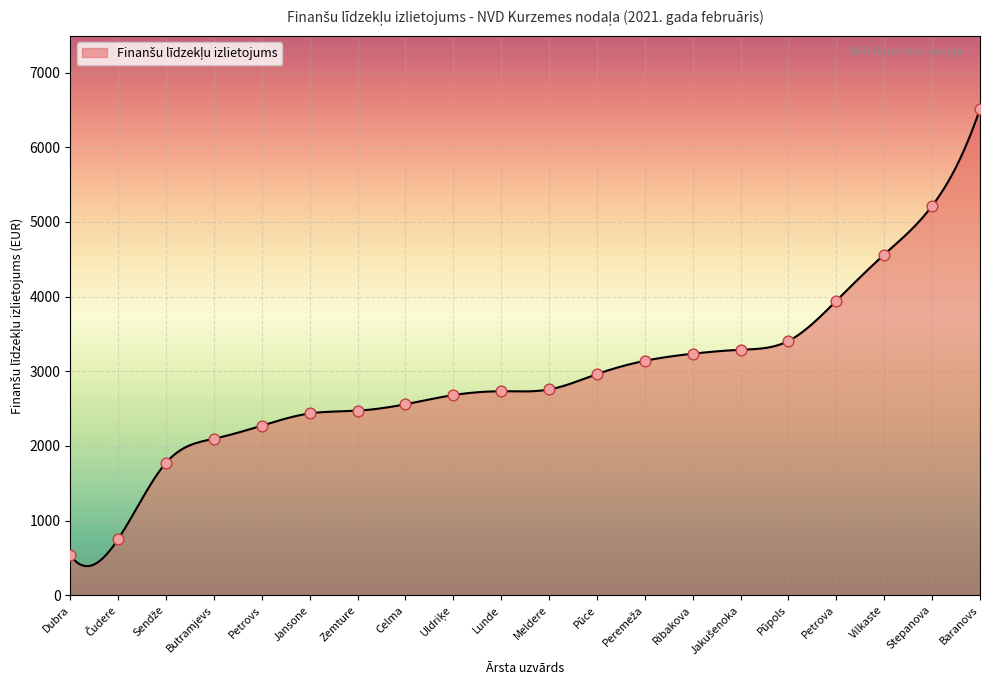

Between Ribakova and Celma, which is larger?

Ribakova